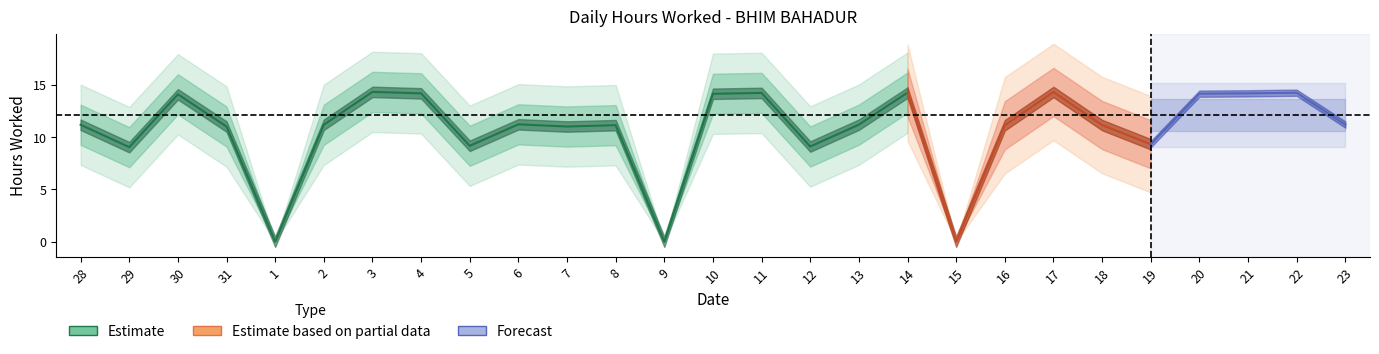

What is the difference between the values at 3 and 31?

3.3